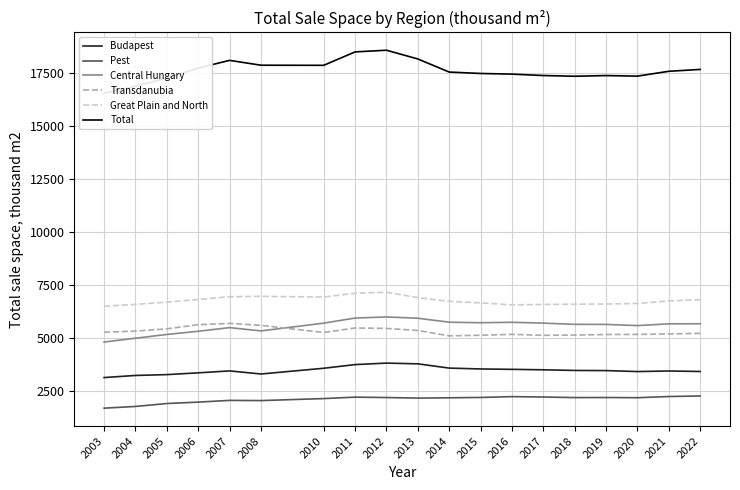

Is the value of Pest at 2012 greater than the value of Great Plain and North at 2006?

No